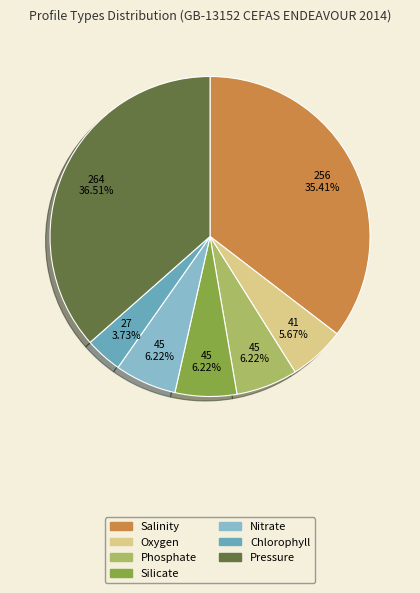

What percentage is the Oxygen slice, to the nearest percent?

6%